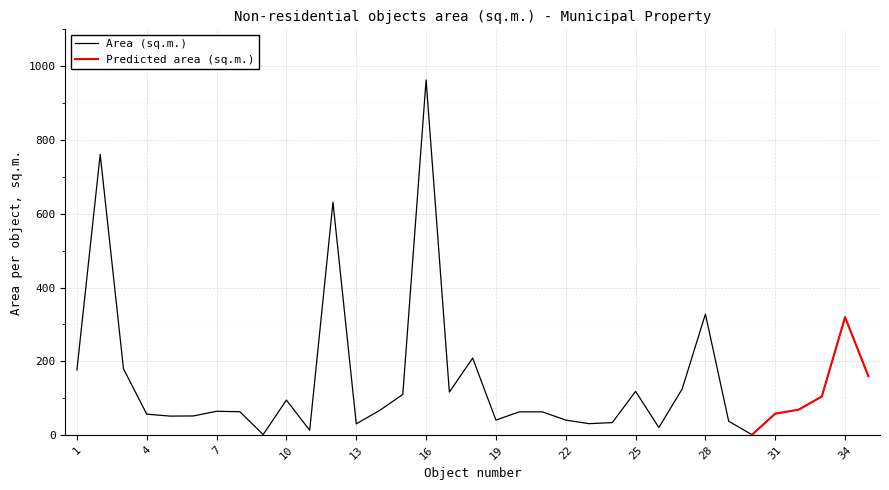

Reading left to right, extract all data points from this chart.

1=176.5	2=761.0	3=179.8	4=56.8	5=51.5	6=51.9	7=64.6	8=63.4	9=1.5	10=94.9	11=13.1	12=631.4	13=30.5	14=66.6	15=110.2	16=962.7	17=116.6	18=208.8	19=40.7	20=63.0	21=63.0	22=40.7	23=31.0	24=33.9	25=118.6	26=20.6	27=124.8	28=328.0	29=37.7	30=1.0	31=58.2	32=68.8	33=104.6	34=319.7	35=160.0